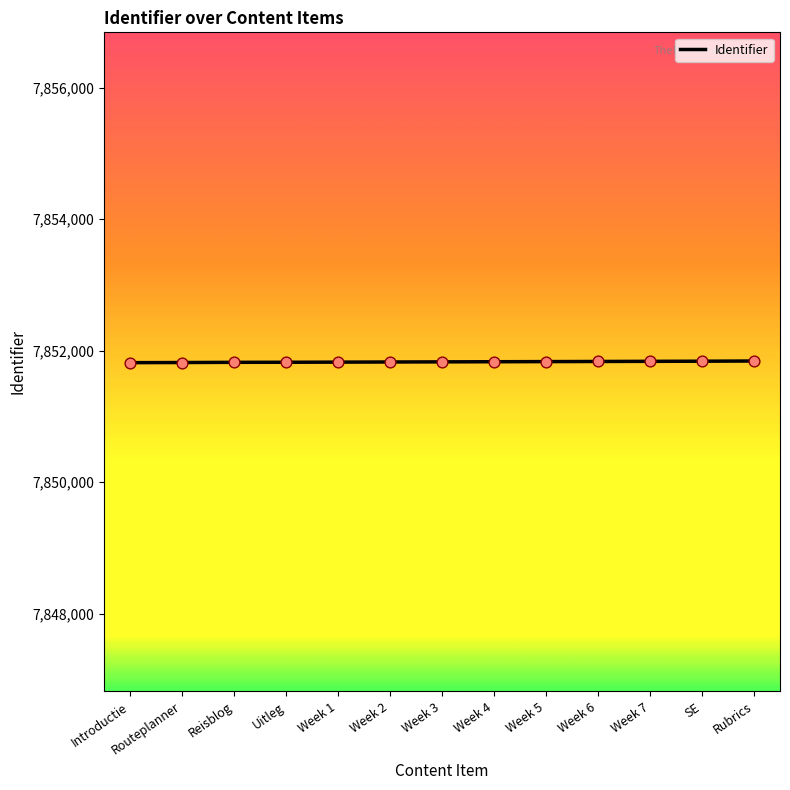

What is the change in value from Routeplanner to Reisblog?

+3